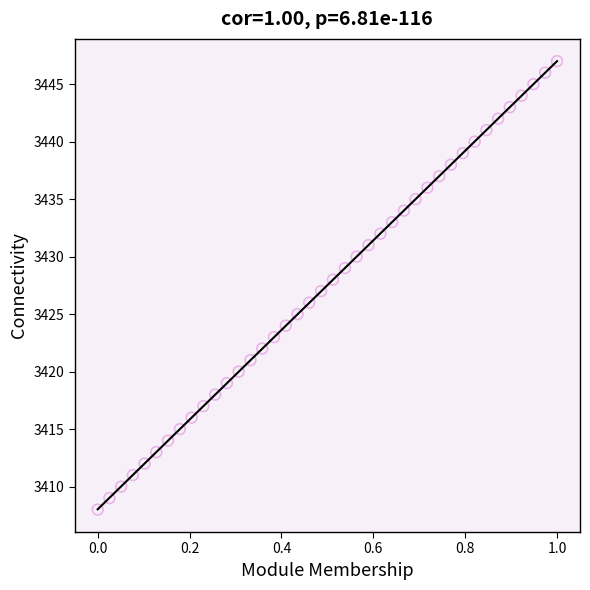

What is the range of Y values (max minus min)?

39